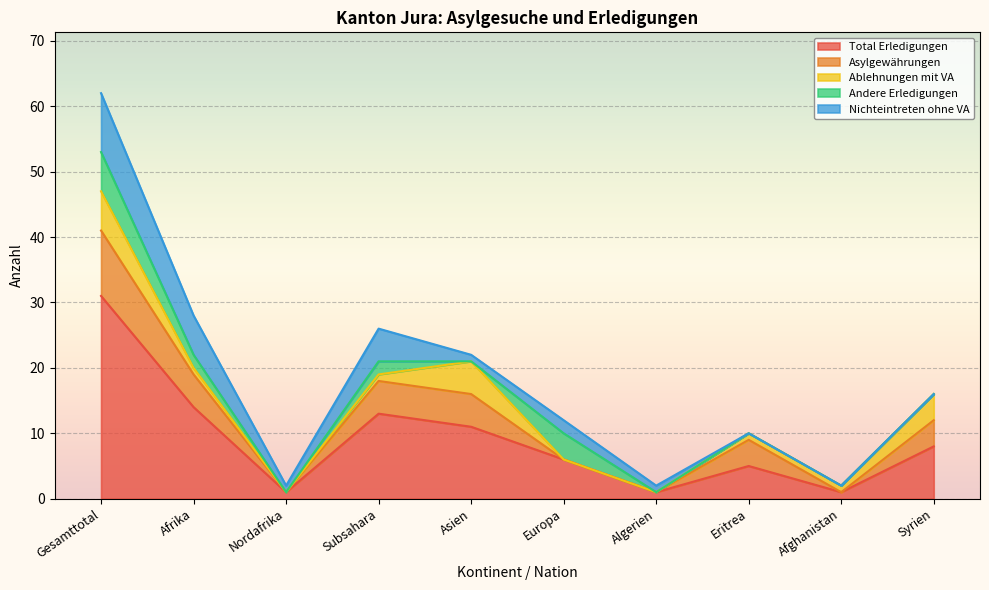

The value of Ablehnungen mit VA at Algerien is 0. True or false?

True